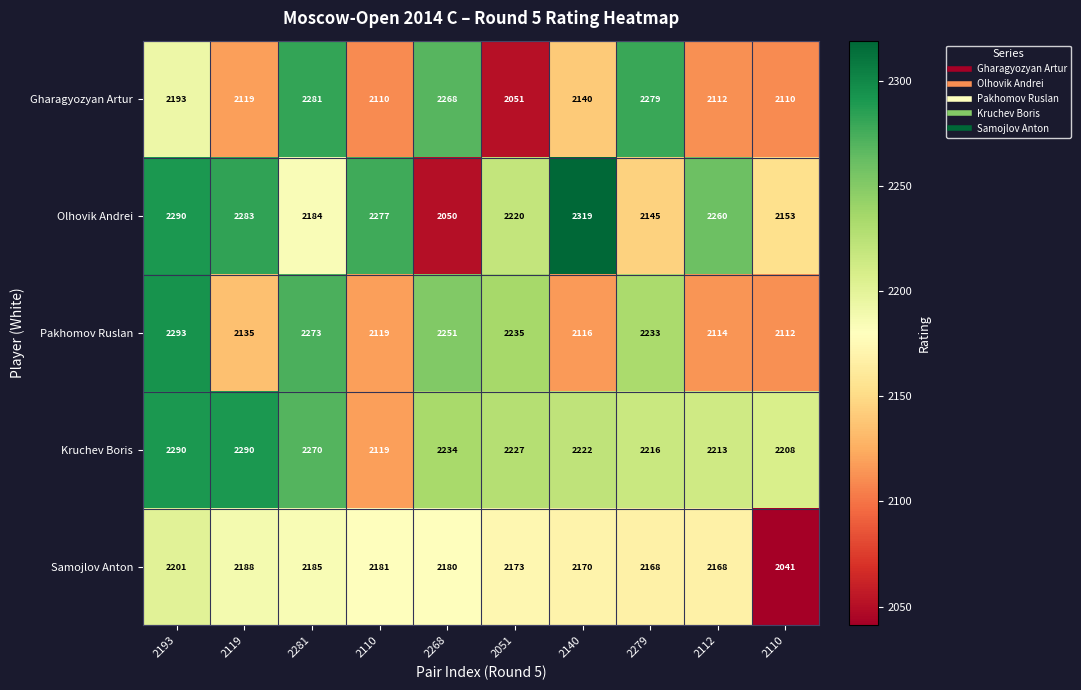

Count the number of categories in the chart.

10